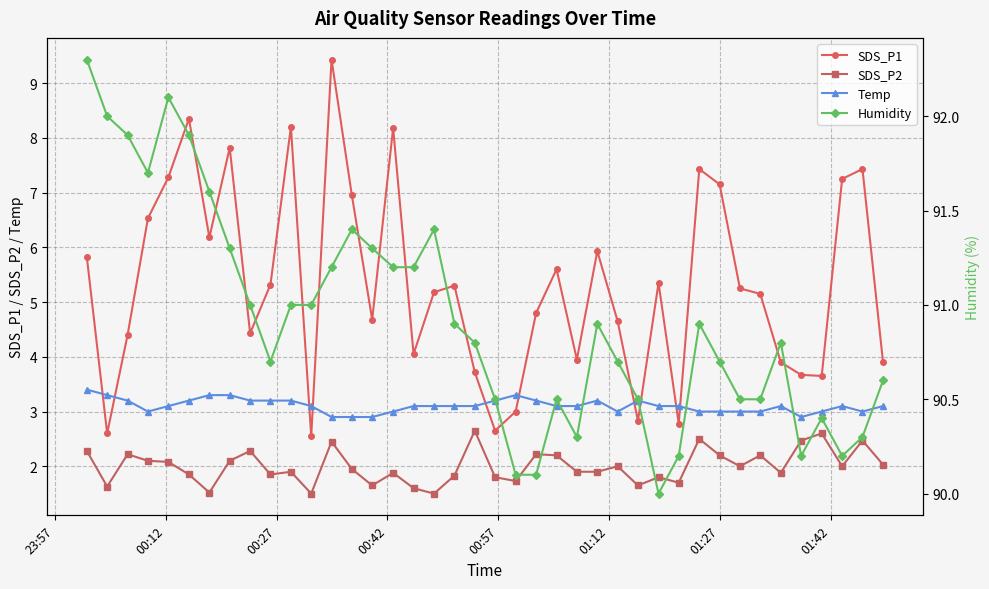

True or false: Temp and SDS_P2 intersect in this chart.

False